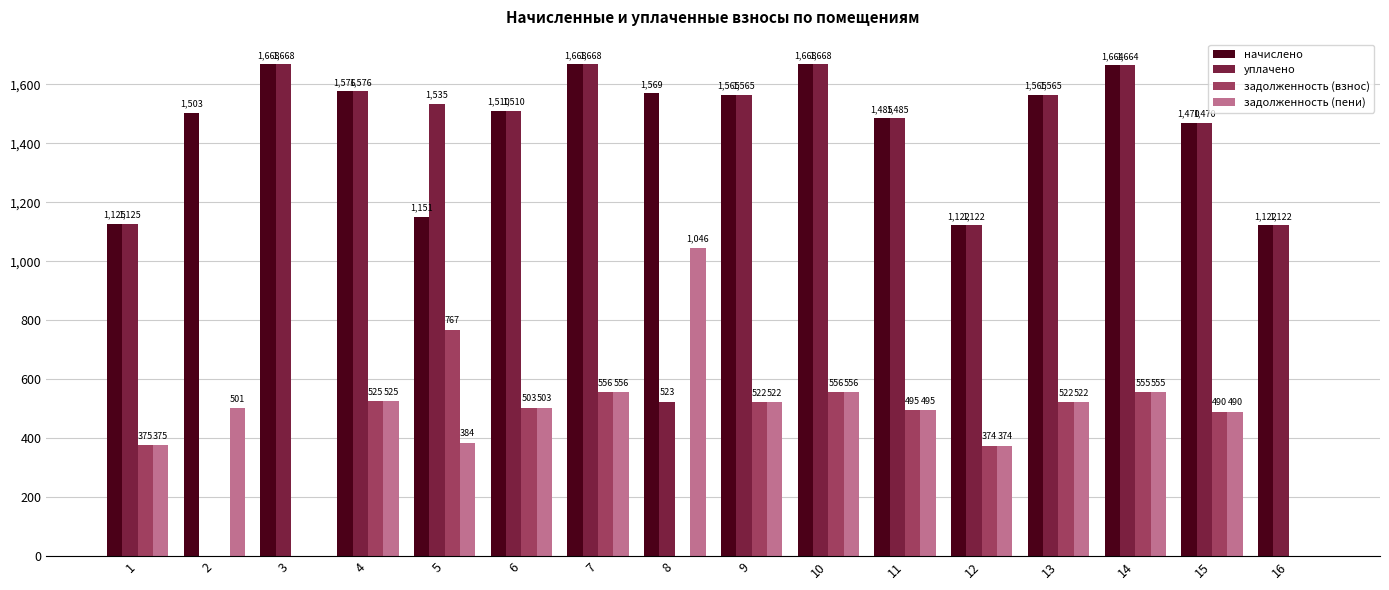

At which label does уплачено first exceed 1534?

3